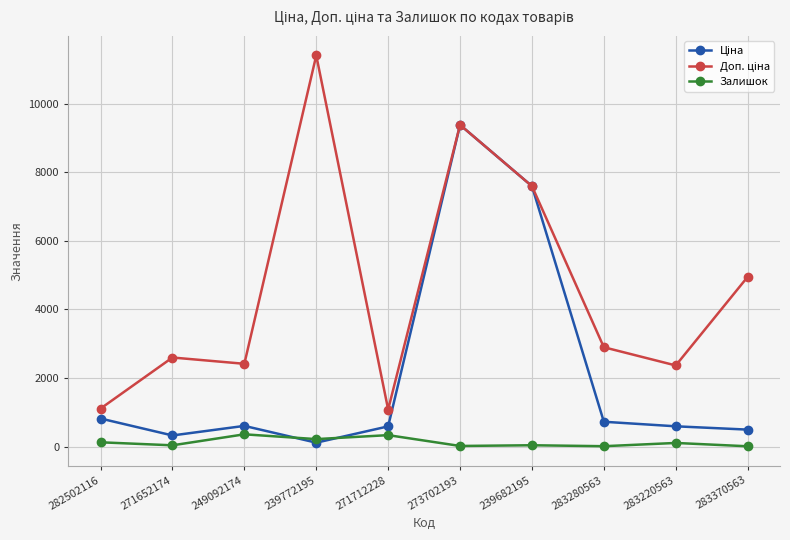

What is the label of the 1st point from the right?

283370563